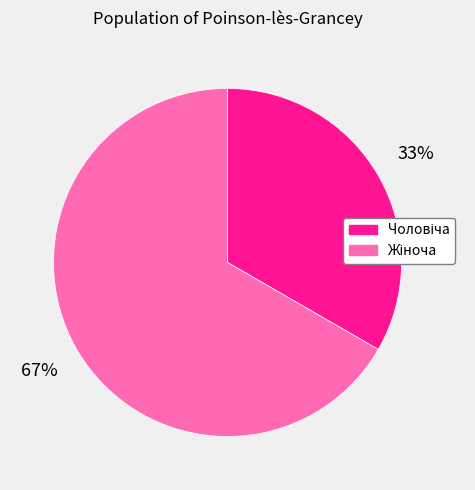

To the nearest percent, what is the average slice percentage?

50%